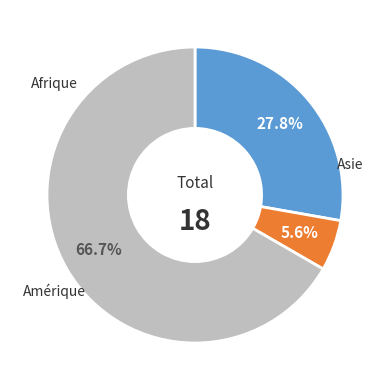

How many segments does this pie chart have?

3